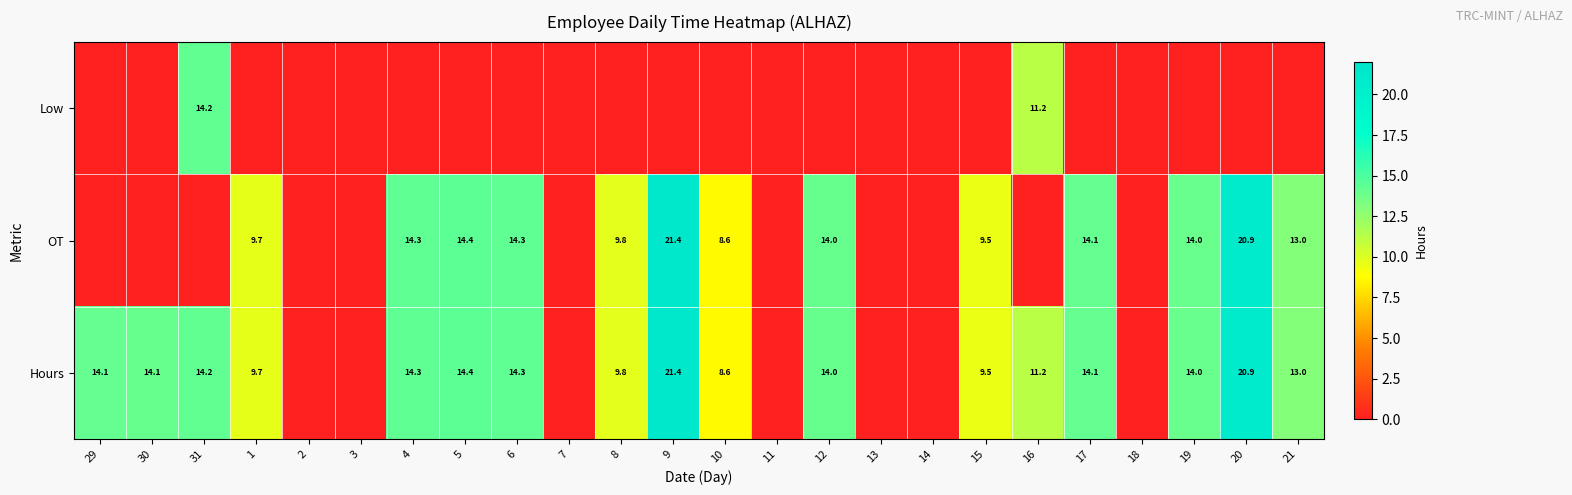

The value of Hours at 9 is 21.4. True or false?

True